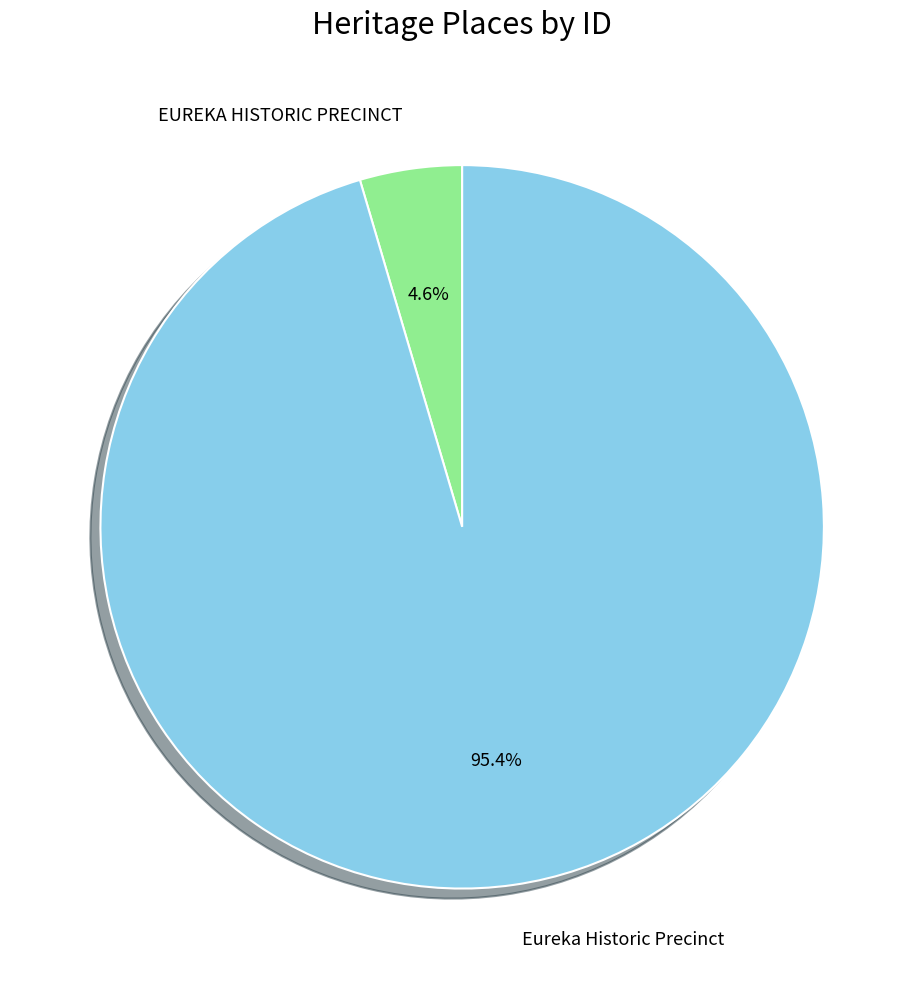

What is the smallest slice in the pie chart?

EUREKA HISTORIC PRECINCT